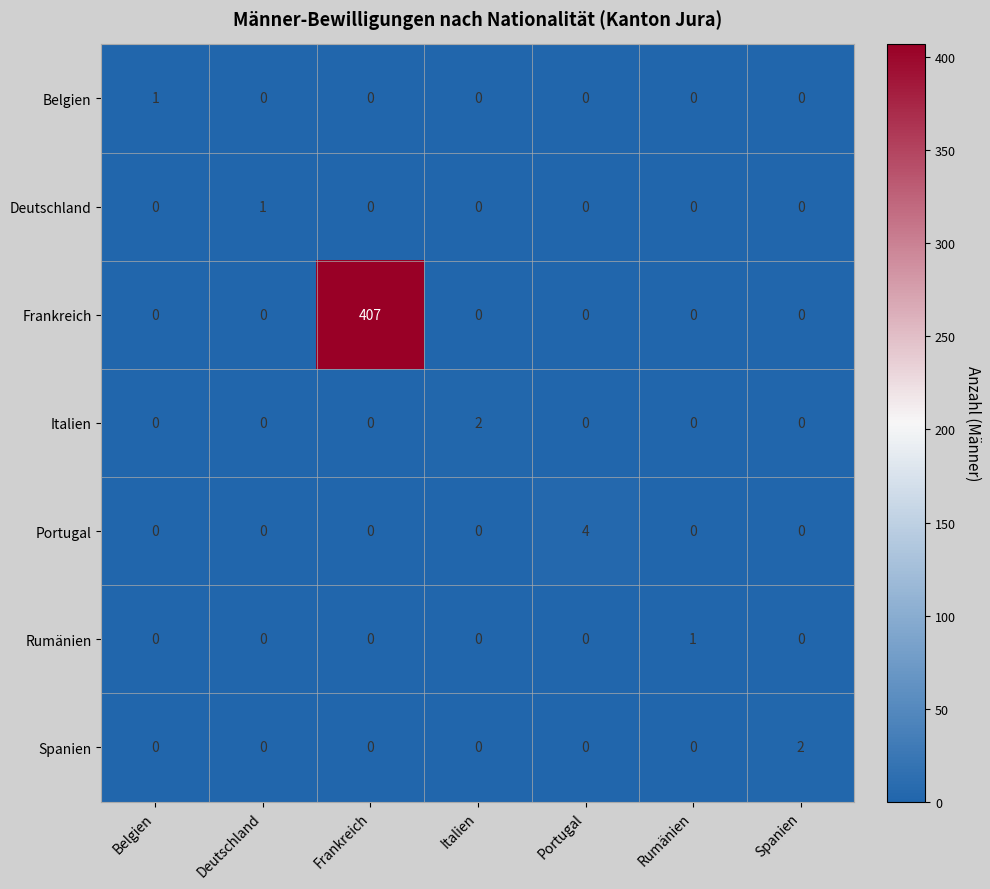

Which series changed the most between Deutschland and Italien?

Italien